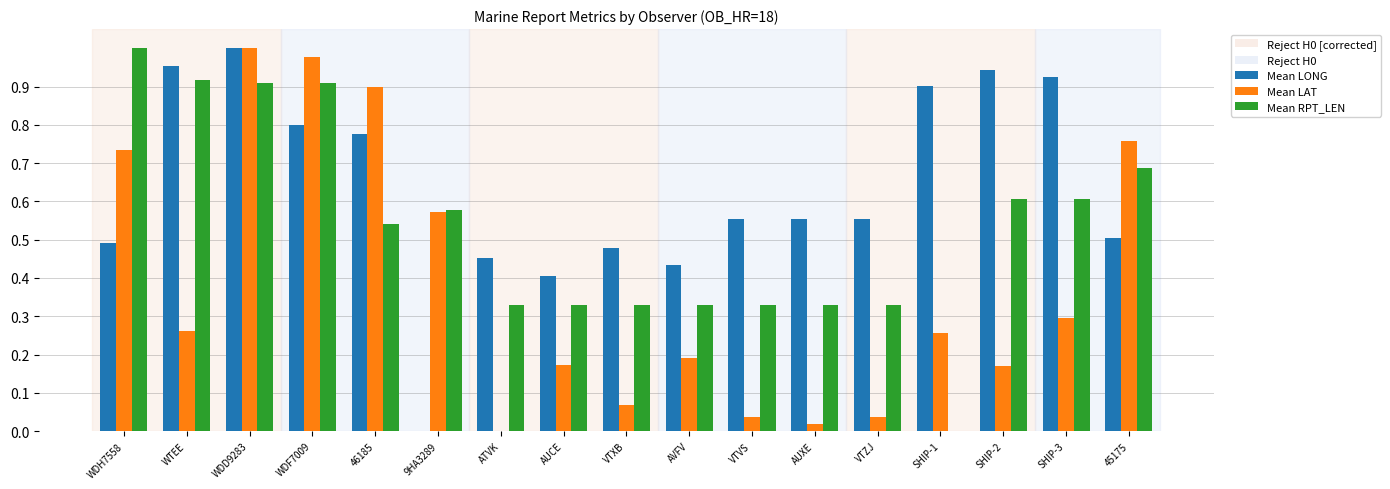

Which series changed the most between VTXB and SHIP-3?

Mean LONG